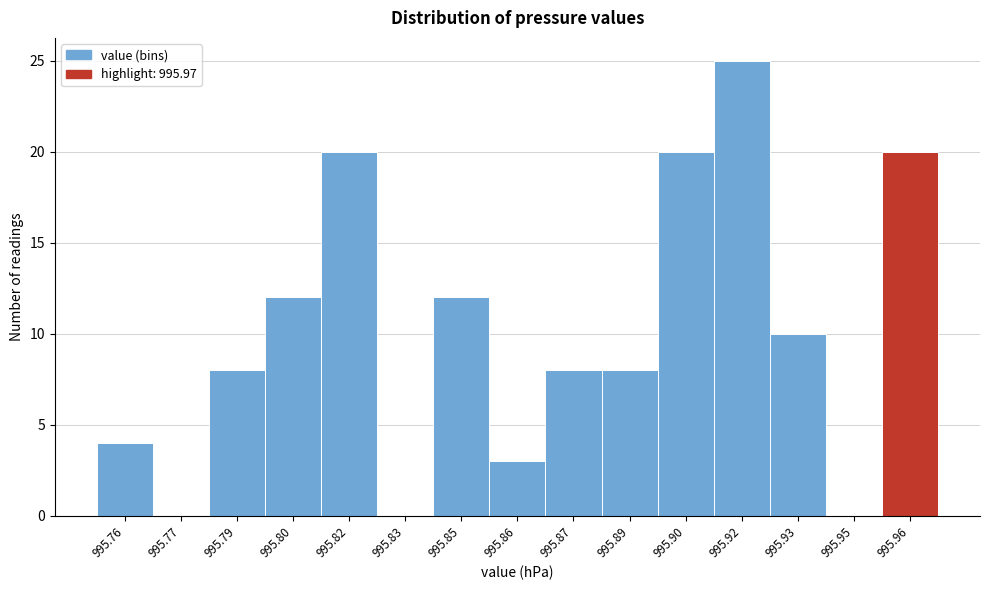

Reading left to right, transcribe all the data shown in this chart.

995.76=4	995.77=0	995.79=8	995.80=12	995.82=20	995.83=0	995.85=12	995.86=3	995.87=8	995.89=8	995.90=20	995.92=25	995.93=10	995.95=0	995.96=20